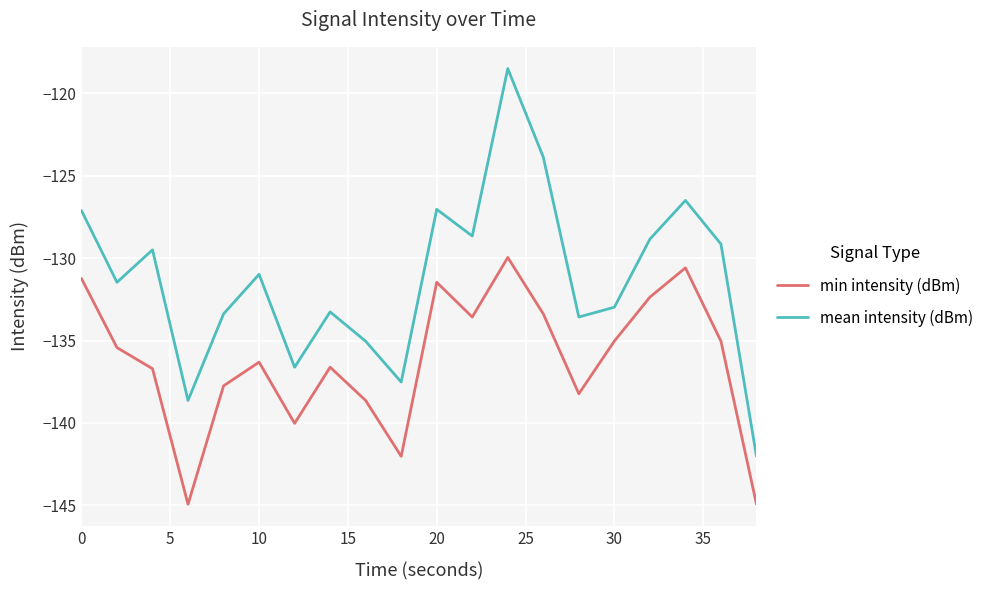

Which series has the widest spread of values?

mean intensity (dBm)